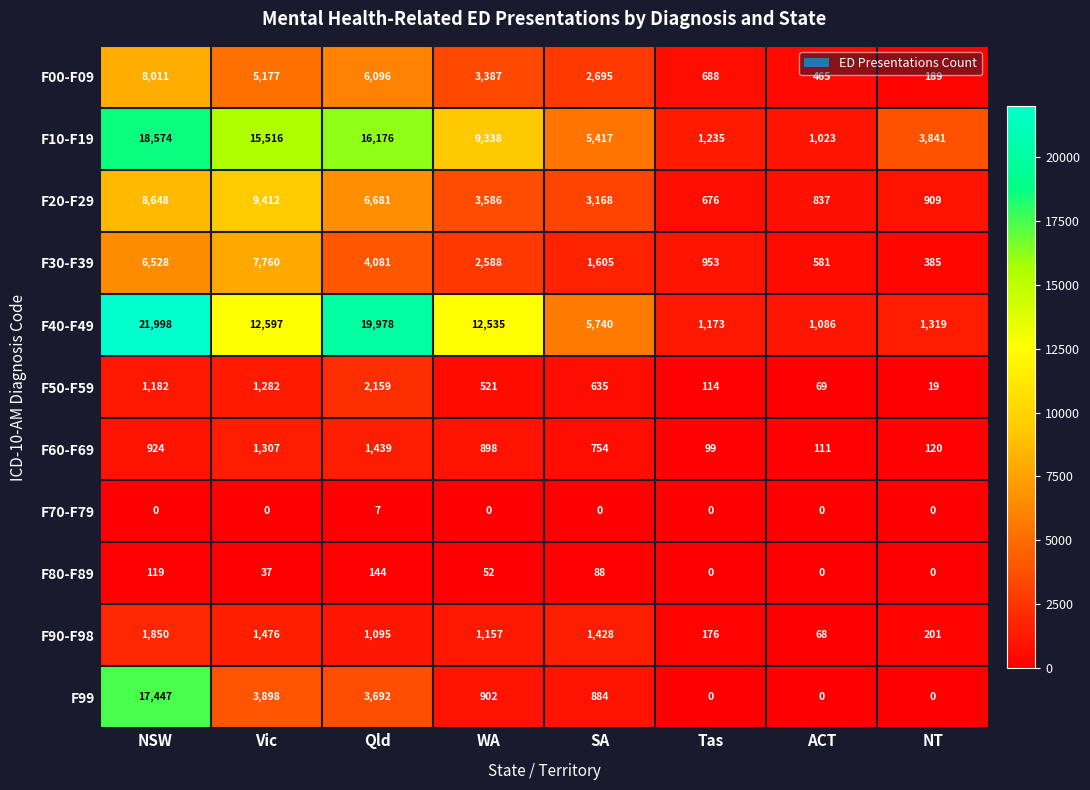

What is the average value of the F50-F59 series?

748